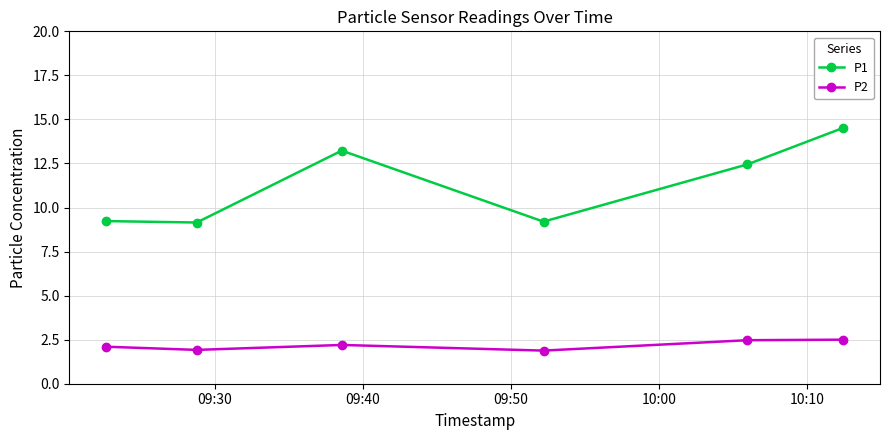

What is the minimum value for P2?

1.9